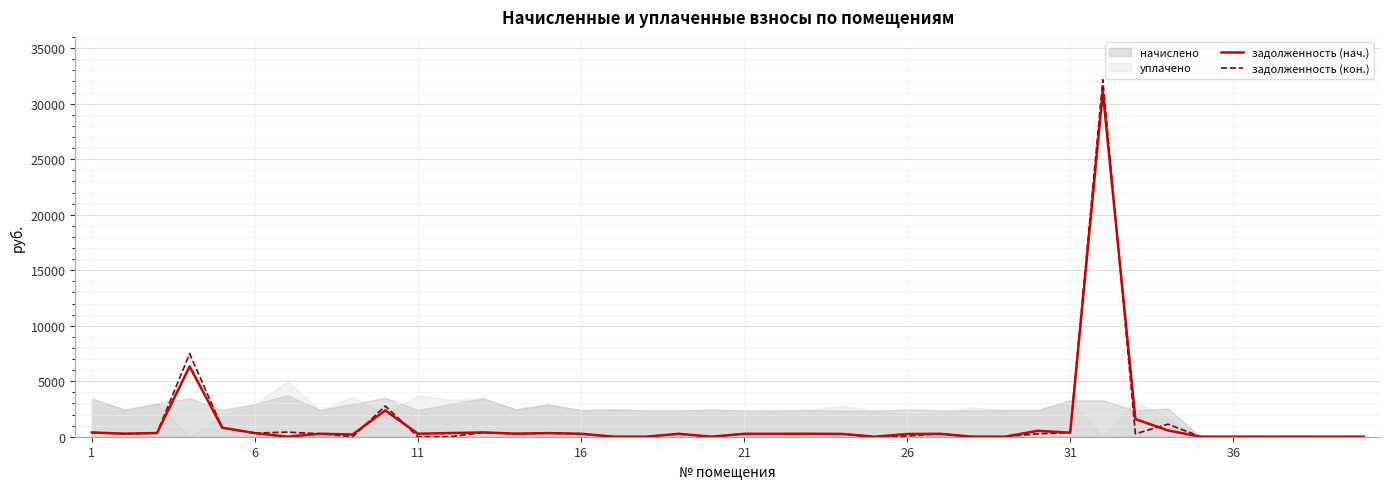

Which series changed the most between 14 and 22?

задолженность (нач.)